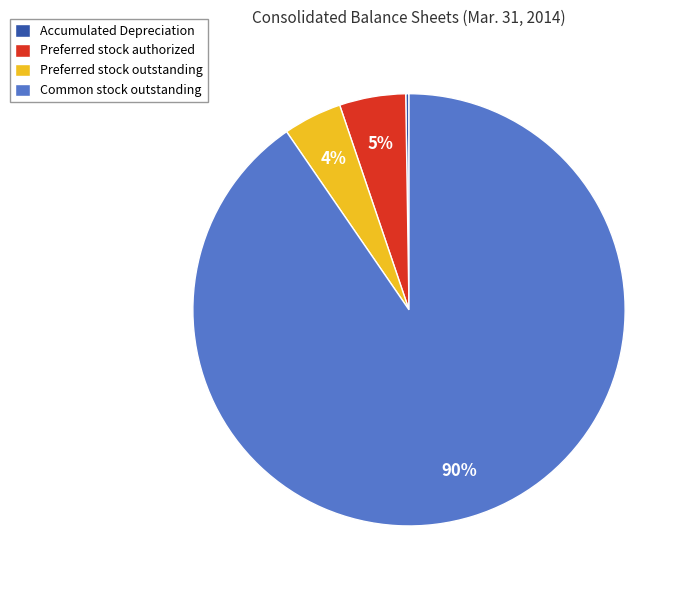

Combined, do Preferred stock authorized and Preferred stock outstanding account for over 50%?

No